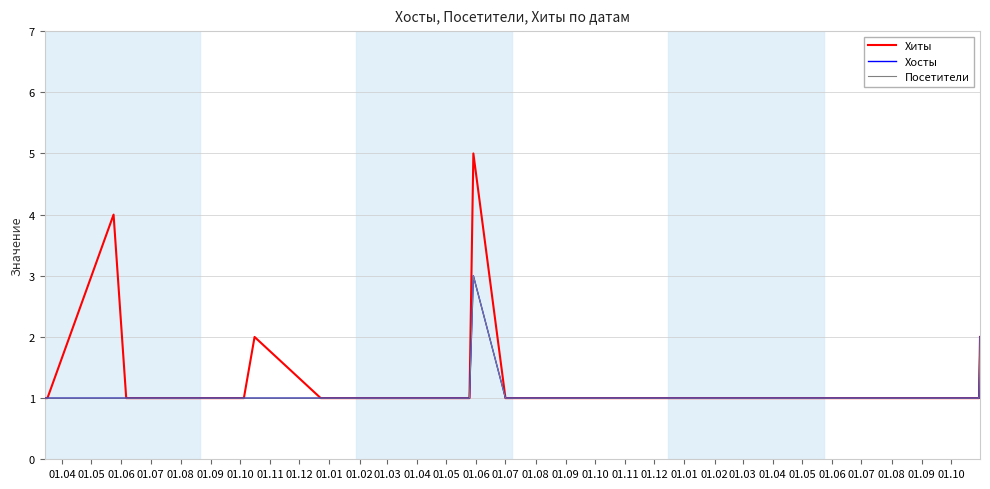

What is the average value of the Посетители series?

1